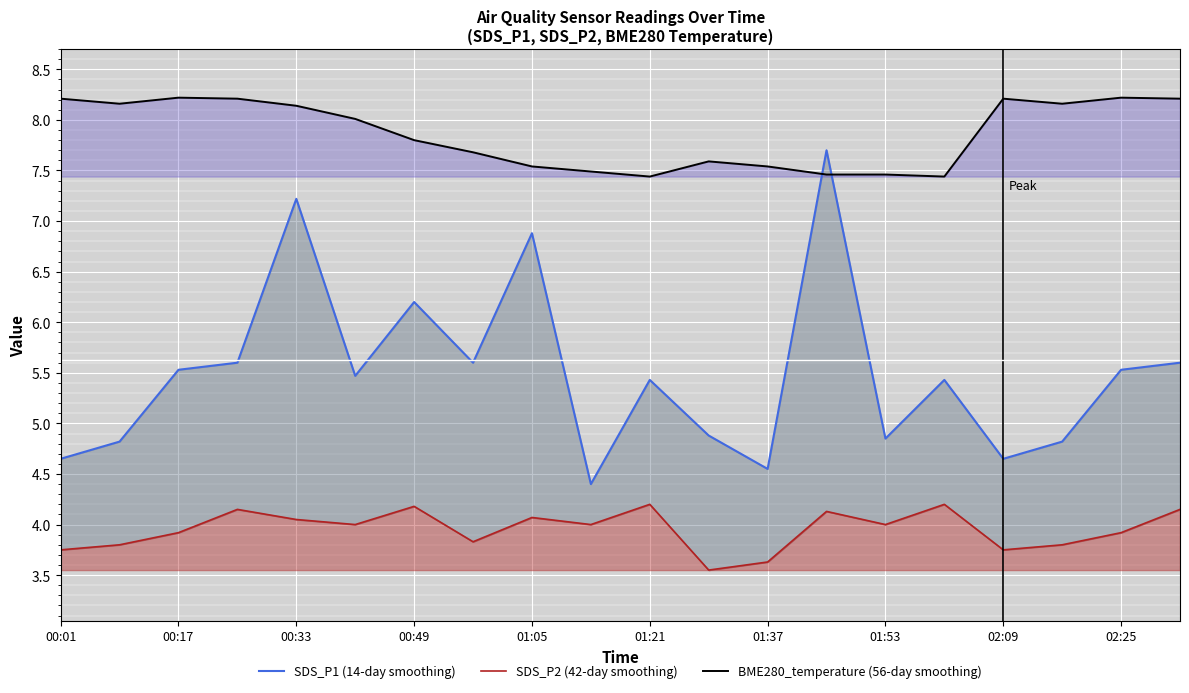

At how many categories does at least one series exceed 6?

20